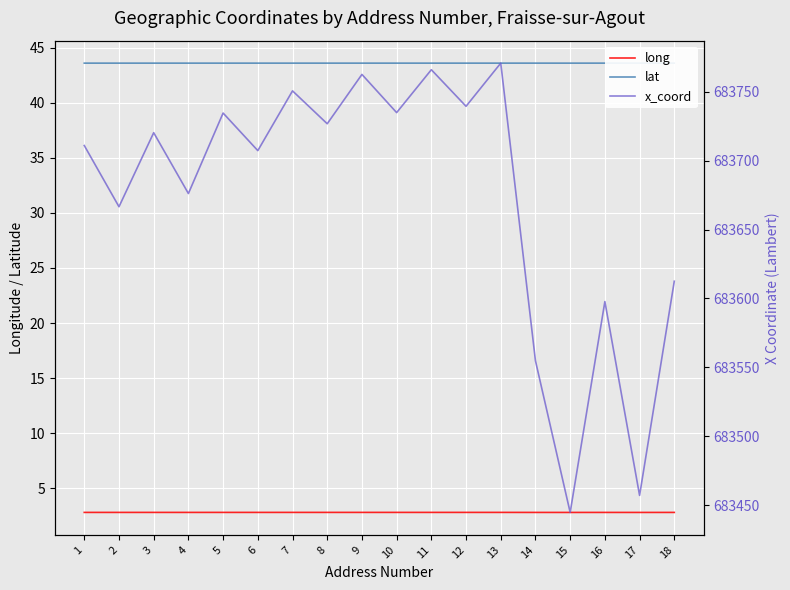

True or false: x_coord and lat cross at least once.

False